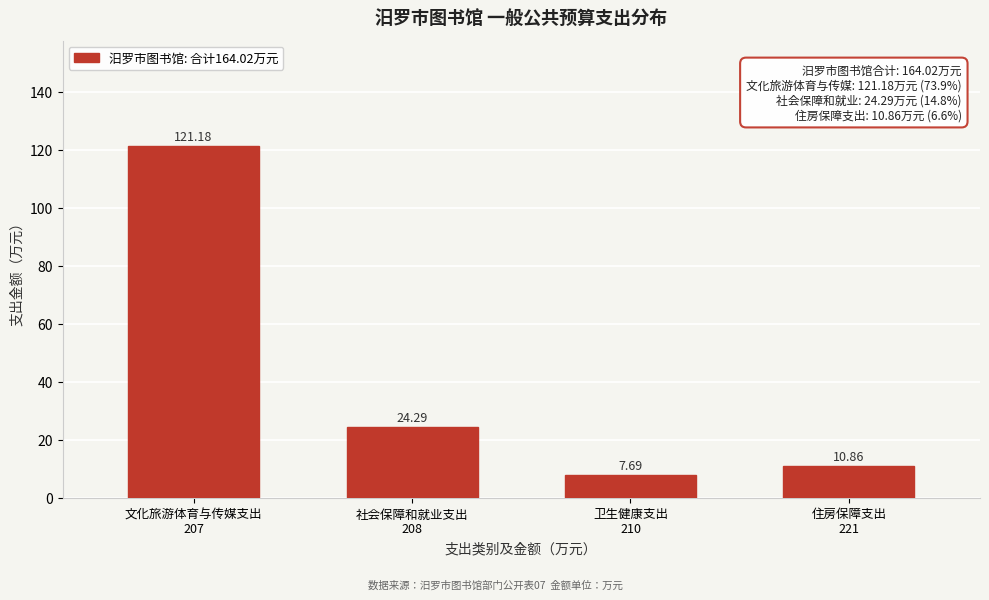

What is the sum of all values?

164.0